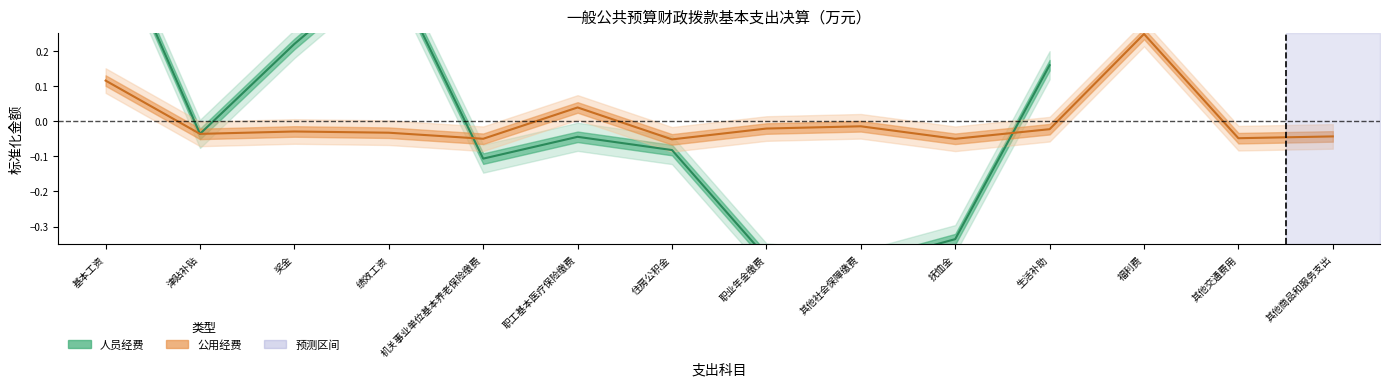

Rank the categories by value from lowest to highest.

其他社会保障缴费, 职业年金缴费, 抚恤金, 机关事业单位基本养老保险缴费, 住房公积金, 职工基本医疗保险缴费, 津贴补贴, 生活补助, 奖金, 绩效工资, 基本工资